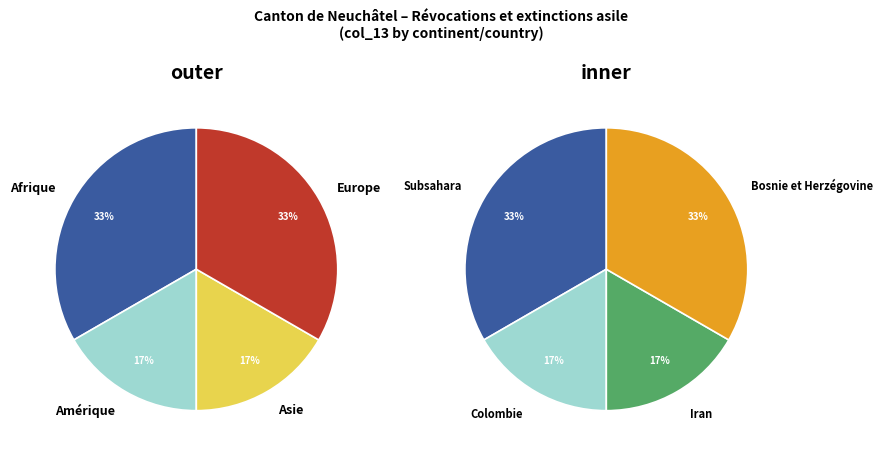

To the nearest percent, what is the difference between the Asie and Afrique slice percentages?

17%